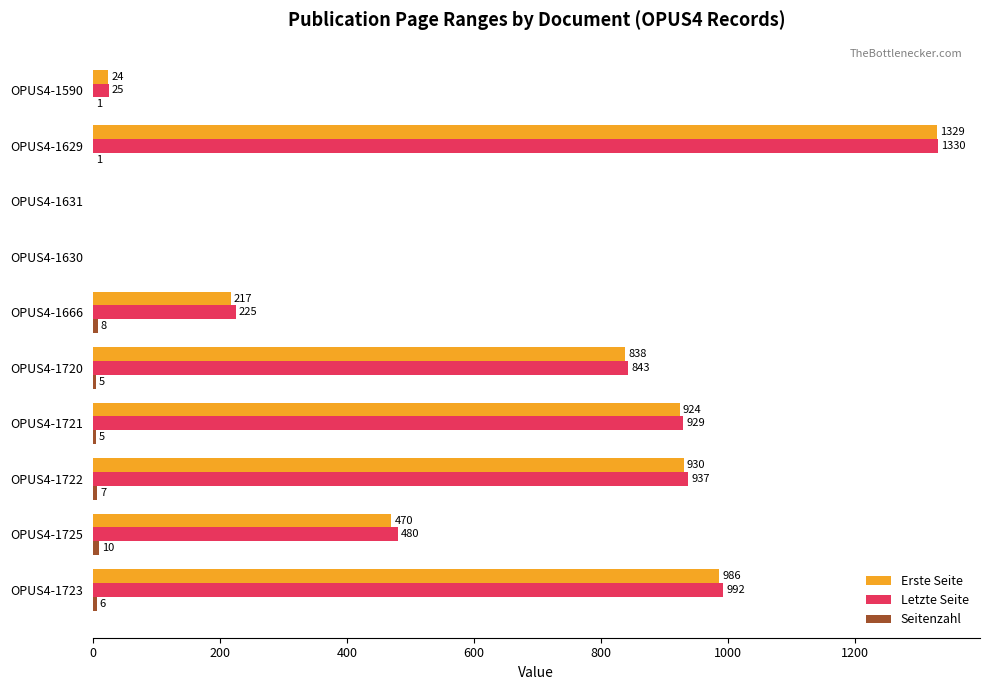

Is the value of Erste Seite at OPUS4-1590 greater than the value of Letzte Seite at OPUS4-1720?

No